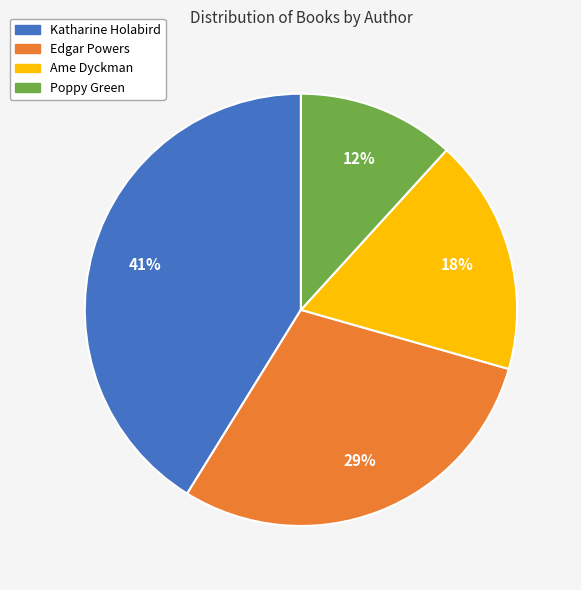

To the nearest percent, what is the difference between the largest and smallest slice percentages?

29%